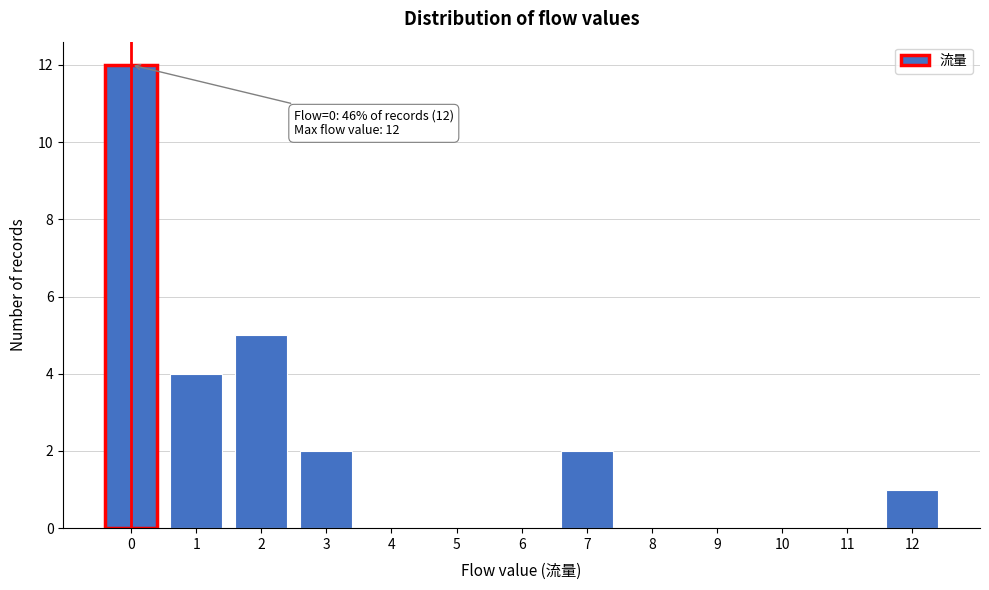

Which range on the x-axis has the tallest bar?

-0.5 to 0.5